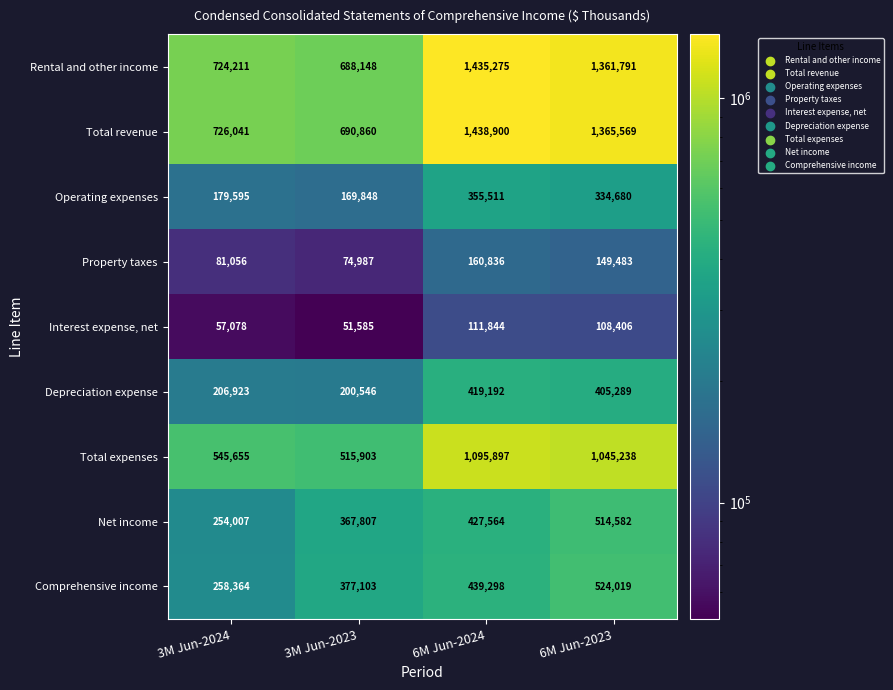

How many distinct data groups are displayed?

9